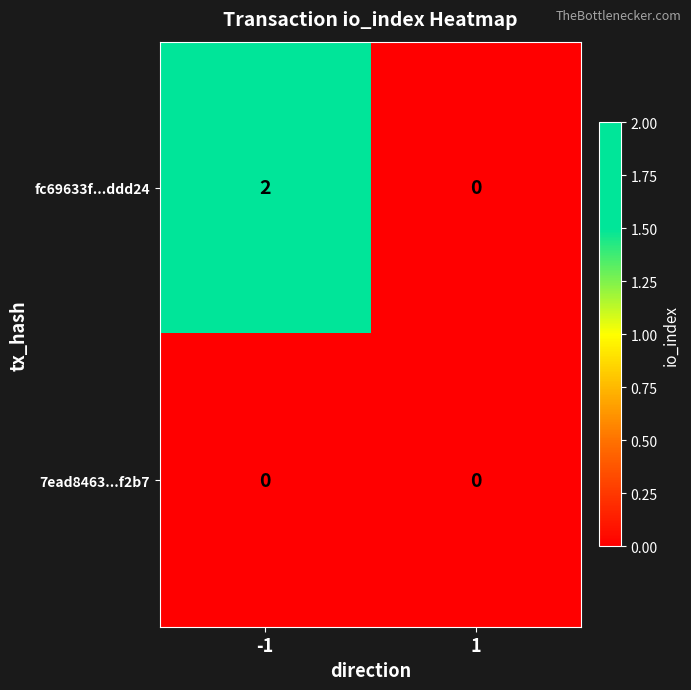

Reading left to right, list all the values displayed in this chart.

fc69633f...ddd24: 2	0
7ead8463...f2b7: 0	0